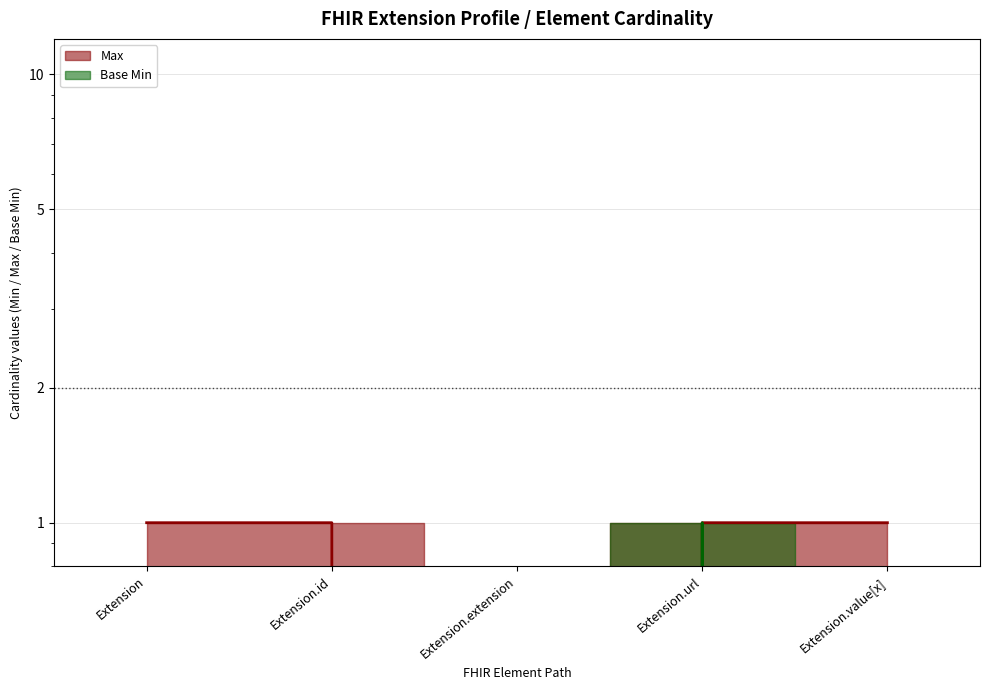

What is the label of the 3rd point from the left?

Extension.extension